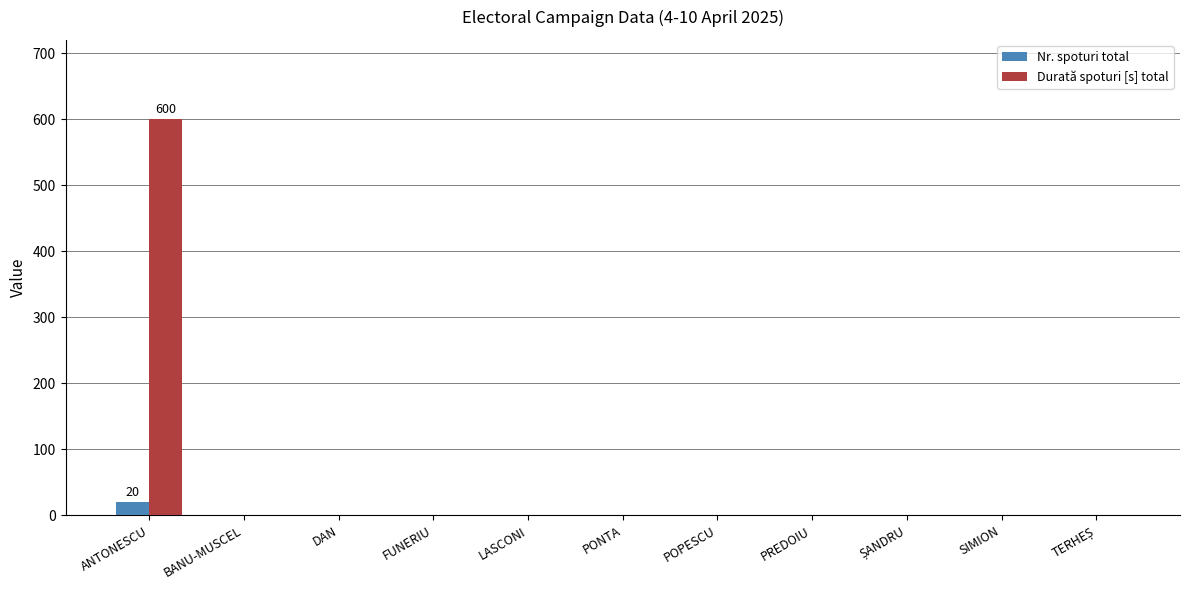

What is the sum of all Durată spoturi [s] total values?

600